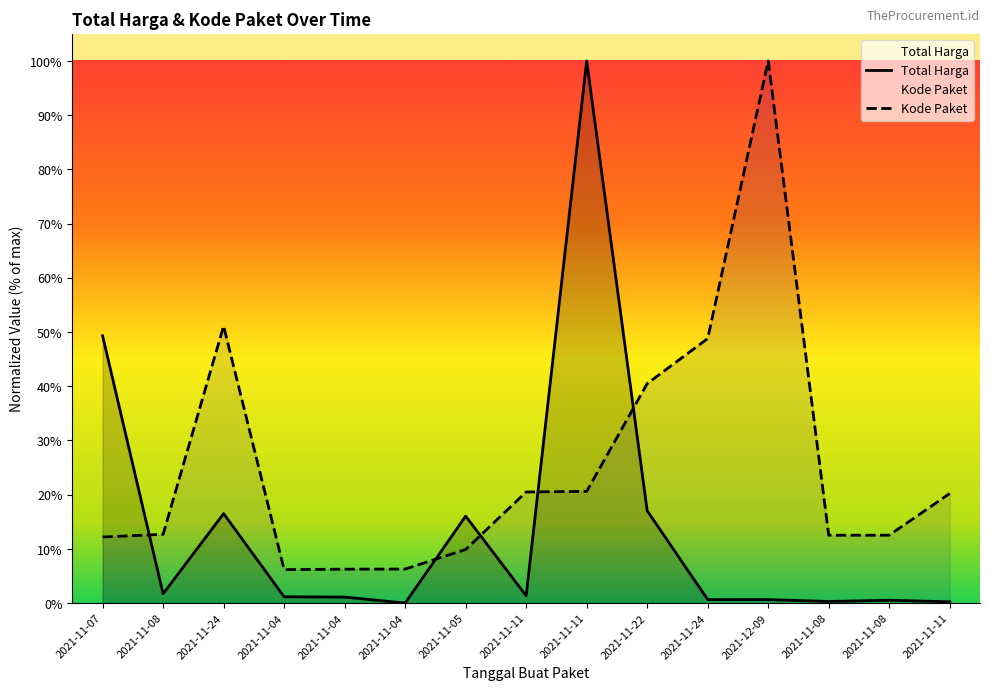

What is the total value across all series at 2021-11-24?

0.7